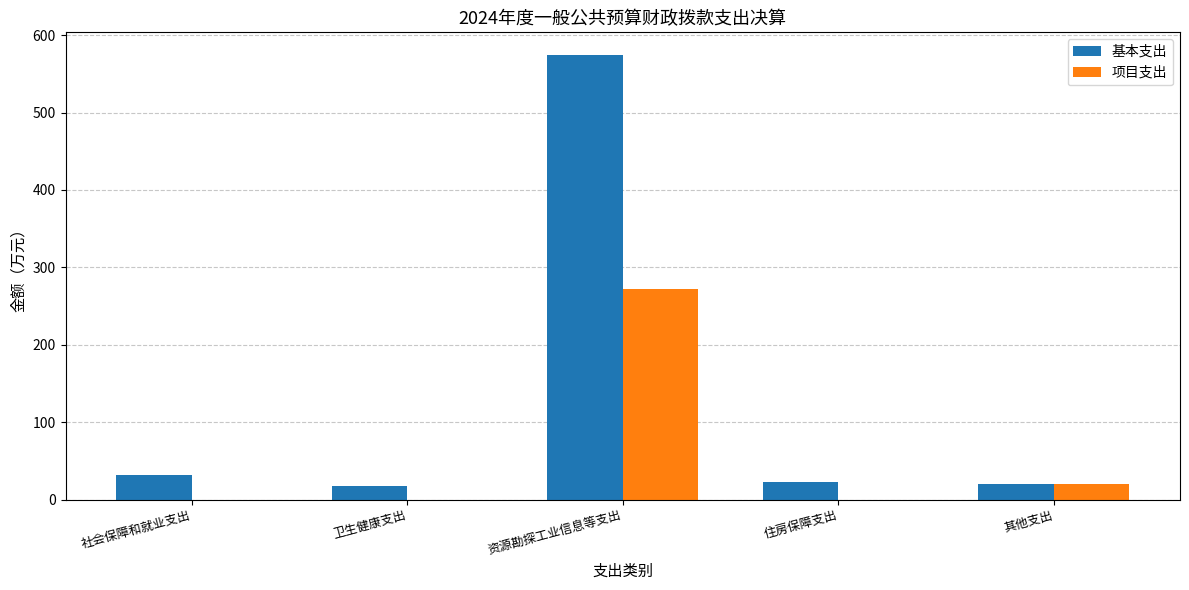

At which category is the sum across all series the highest?

资源勘探工业信息等支出